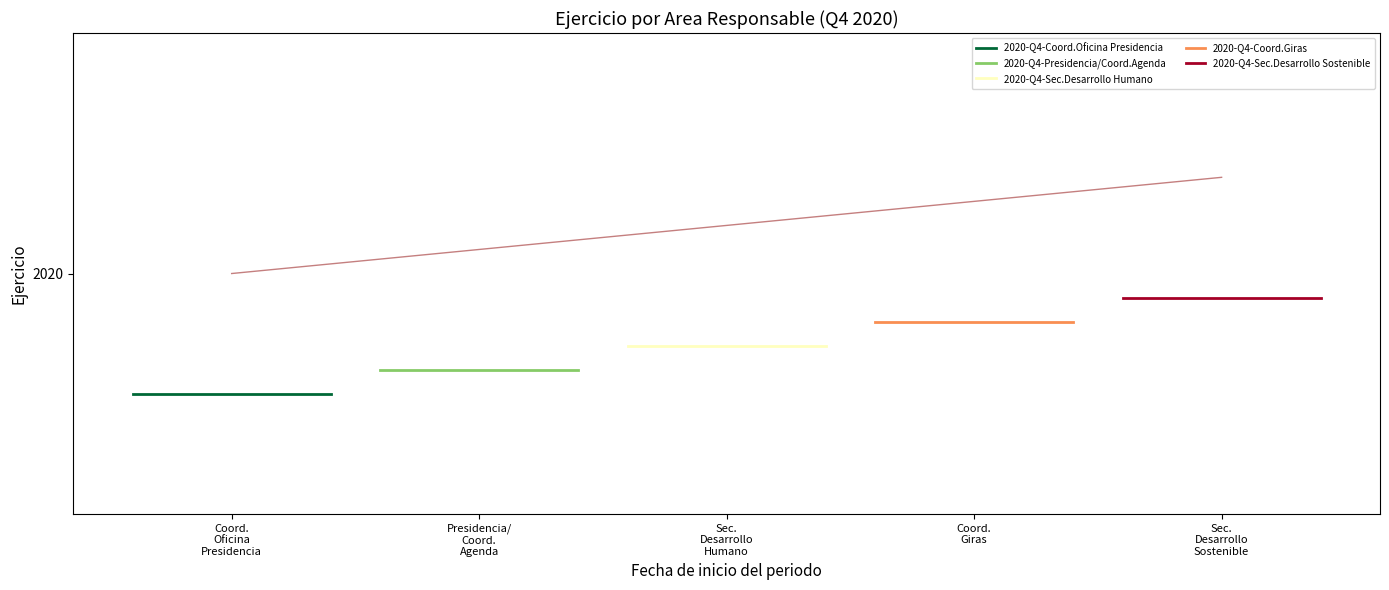

List the series in order of their overall mean, lowest first.

2020-Q4-Coord.Oficina Presidencia, 2020-Q4-Presidencia/Coord.Agenda, 2020-Q4-Sec.Desarrollo Humano, 2020-Q4-Coord.Giras, 2020-Q4-Sec.Desarrollo Sostenible